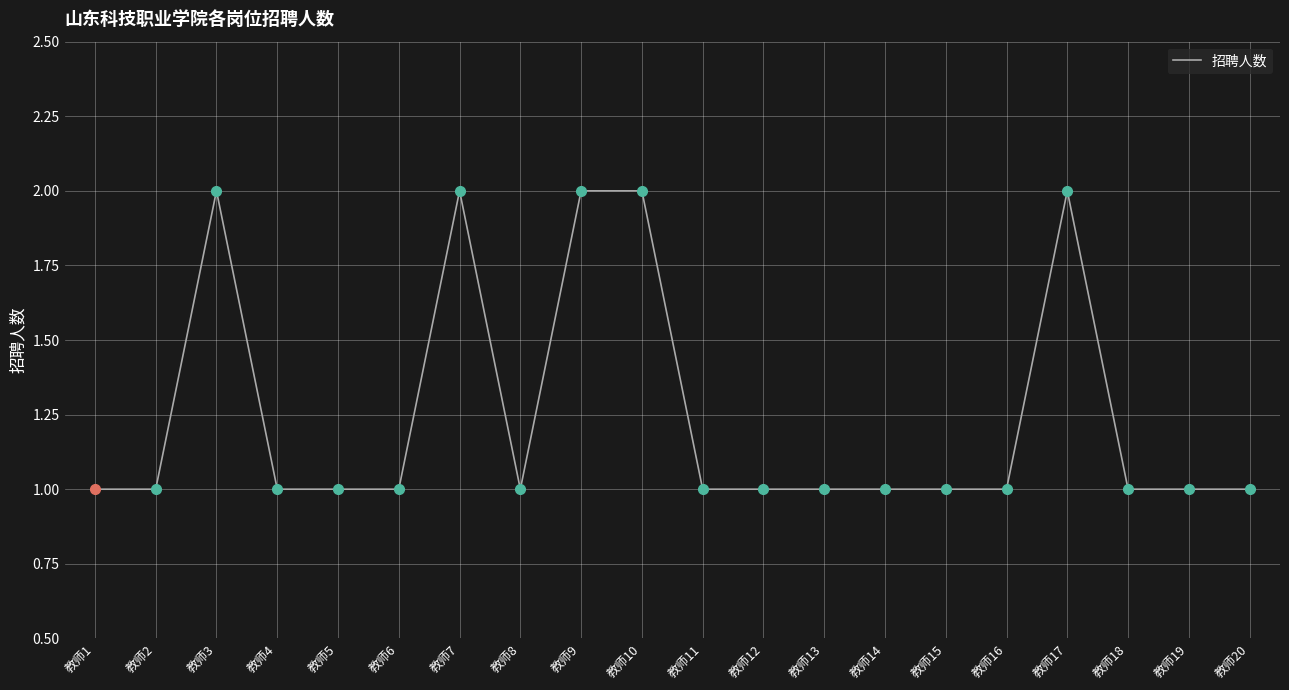

The chart shows a value of 1 at 教师15. True or false?

True